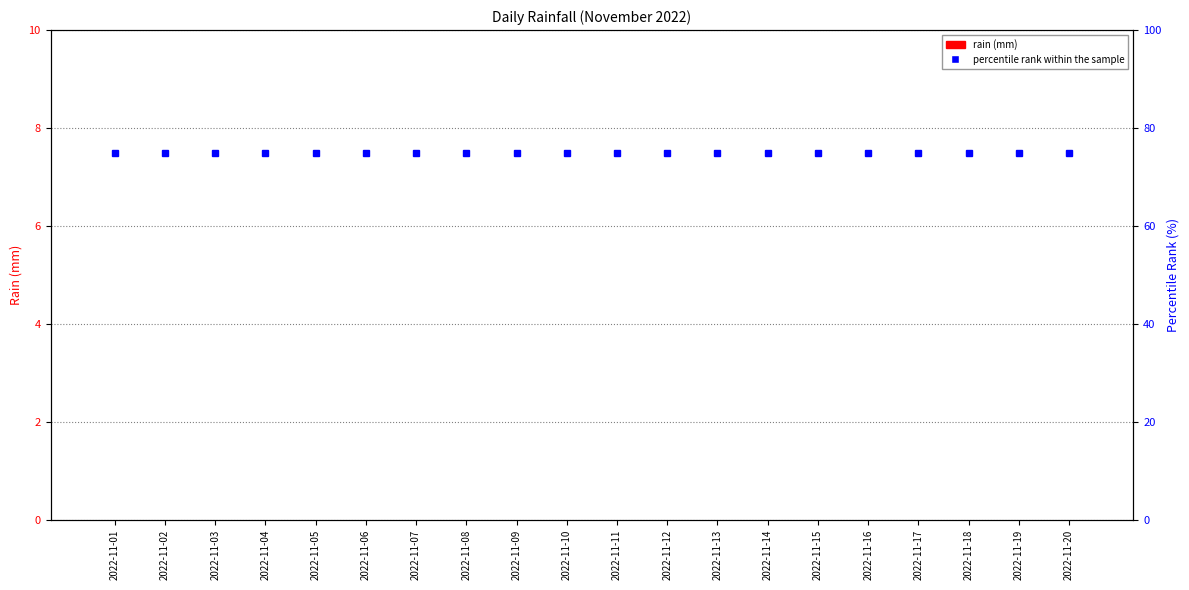

Between 2022-11-14 and 2022-11-04, which is larger?

2022-11-14